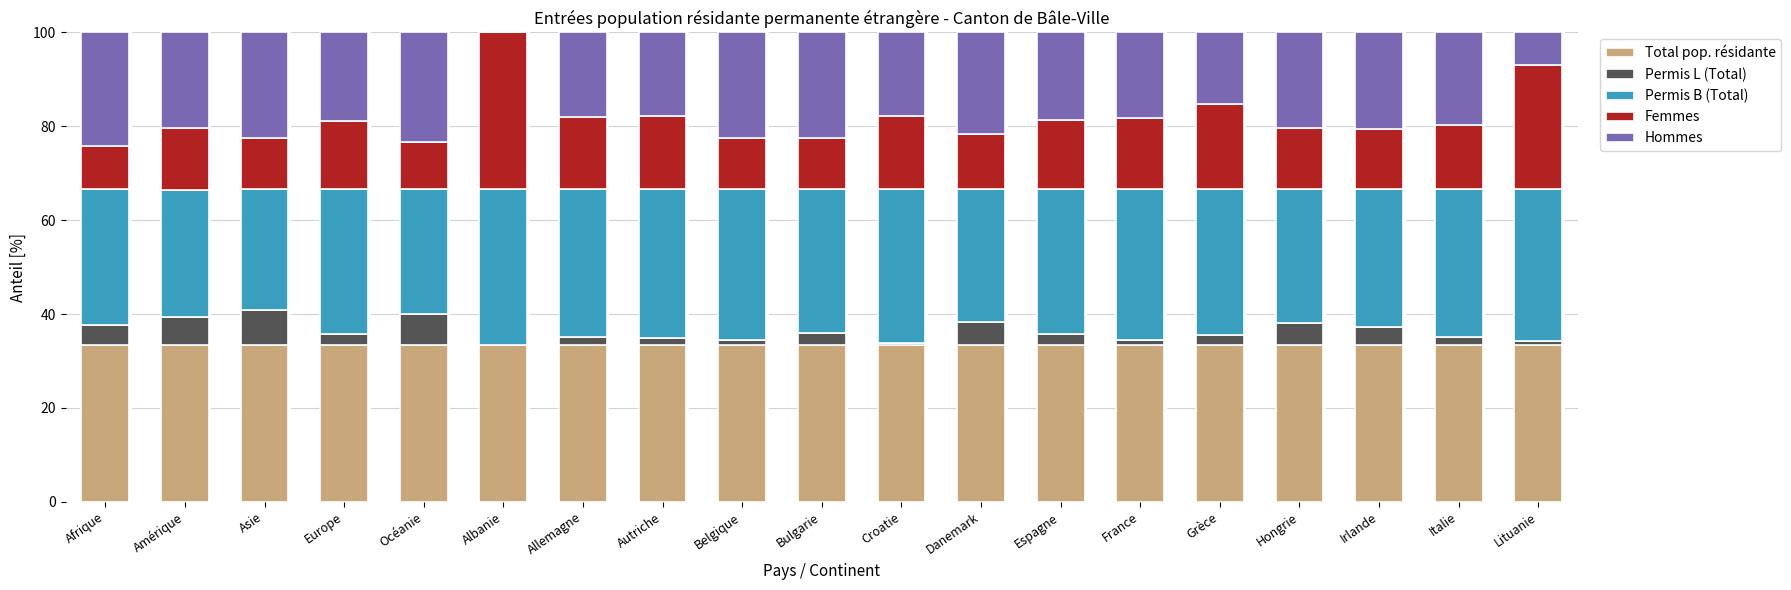

Is it true that Total pop. résidante equals 12.9 at Irlande?

False